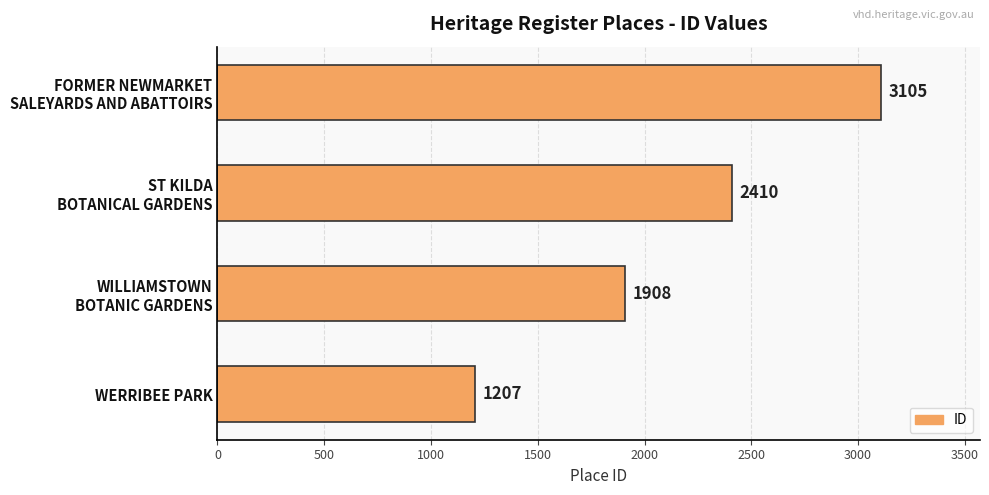

Rank the categories by value from lowest to highest.

WERRIBEE PARK, WILLIAMSTOWN
BOTANIC GARDENS, ST KILDA
BOTANICAL GARDENS, FORMER NEWMARKET
SALEYARDS AND ABATTOIRS